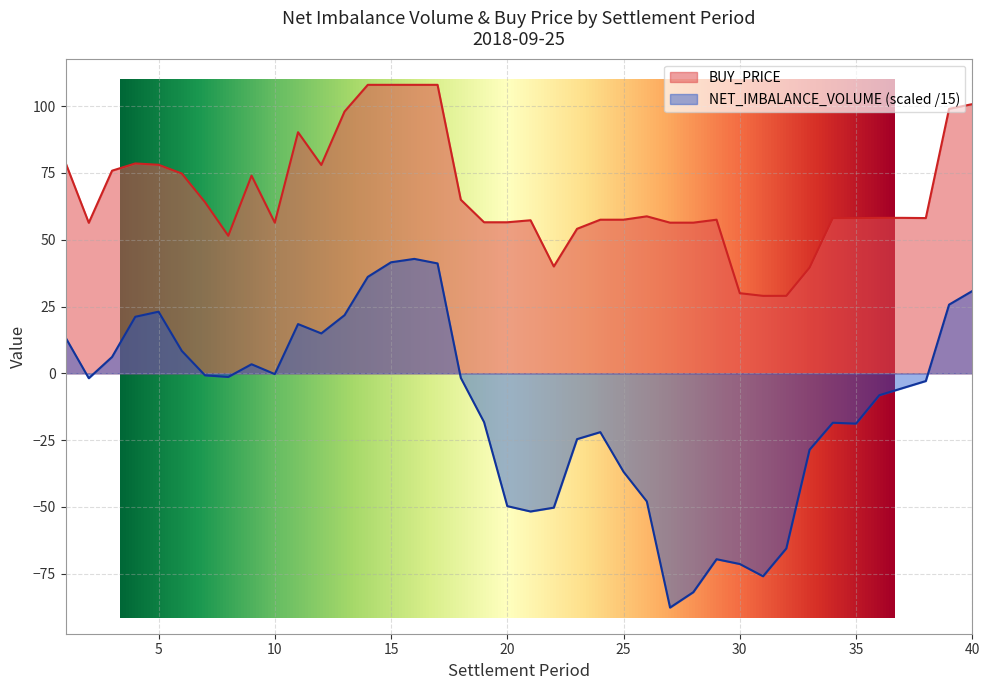

What are all the series names shown in the legend?

BUY_PRICE, NET_IMBALANCE_VOLUME